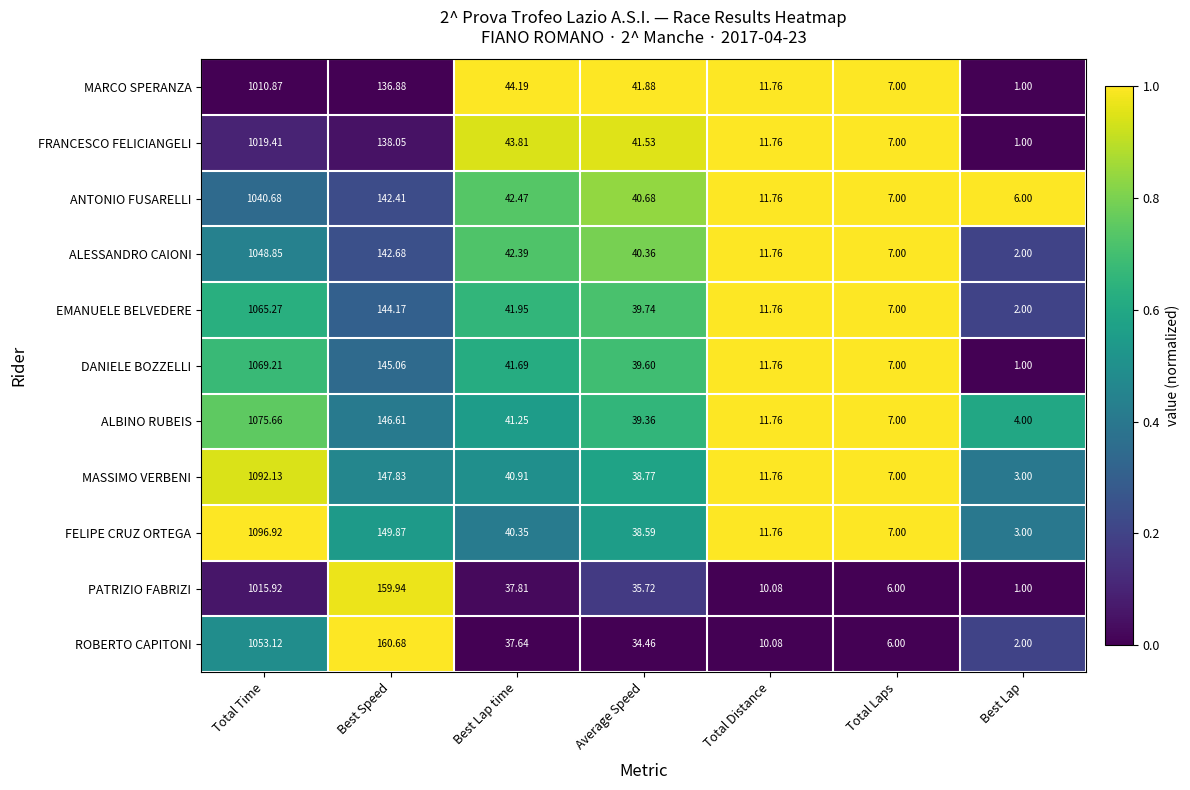

Is the value of MARCO SPERANZA at Best Speed greater than the value of ALBINO RUBEIS at Best Speed?

No